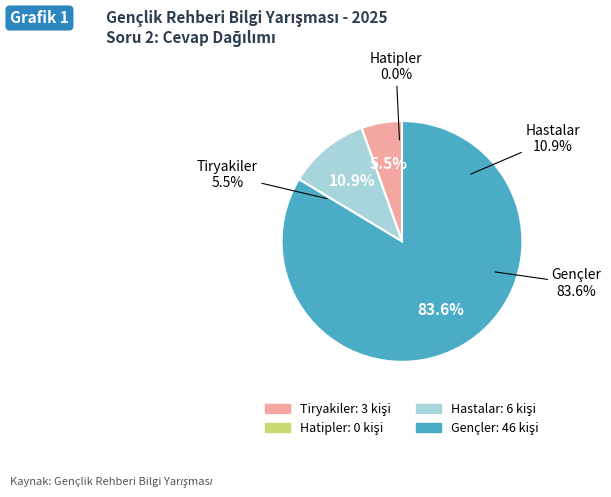

To the nearest percent, what percentage of the pie is Gençler?

84%